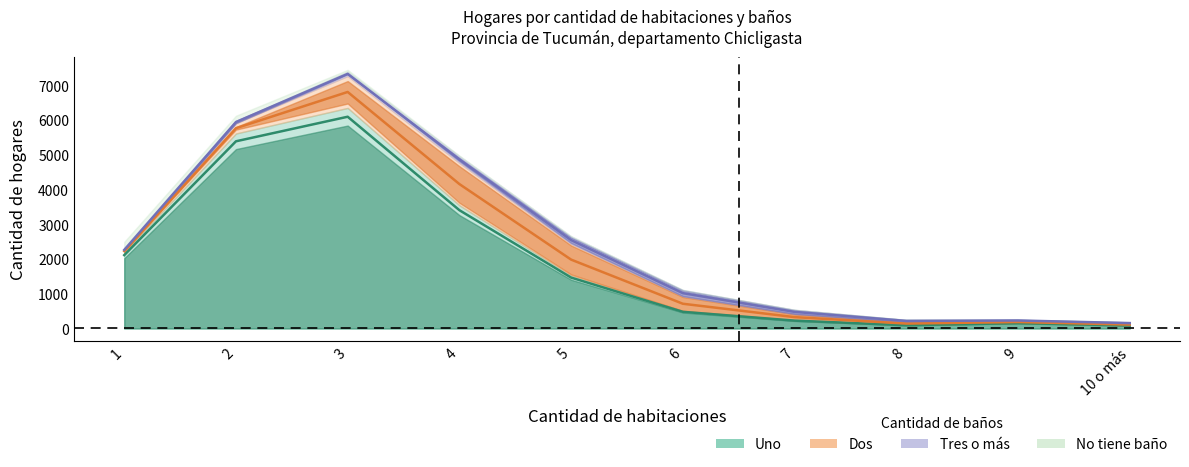

What is the label of the 3rd point from the left?

3